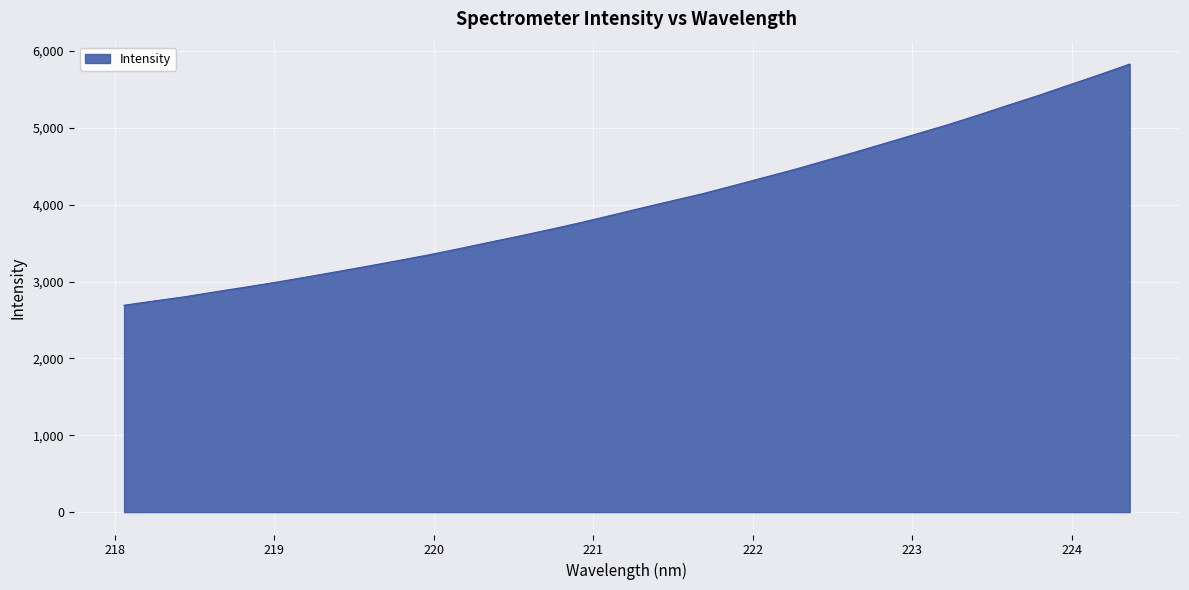

How many values exceed 3959?

17